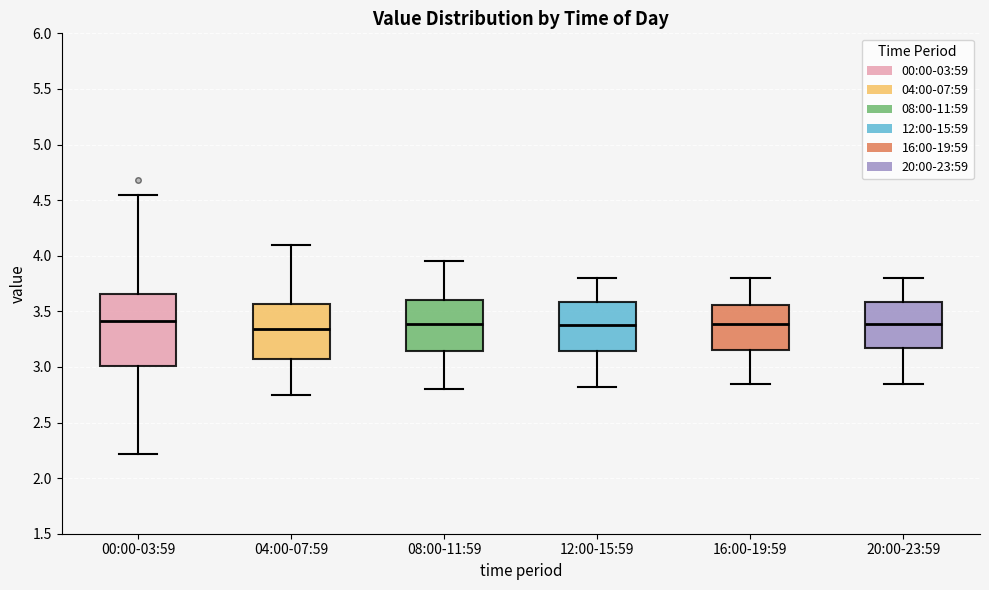

Which box is the tallest, from its lower edge to its upper edge?

00:00-03:59